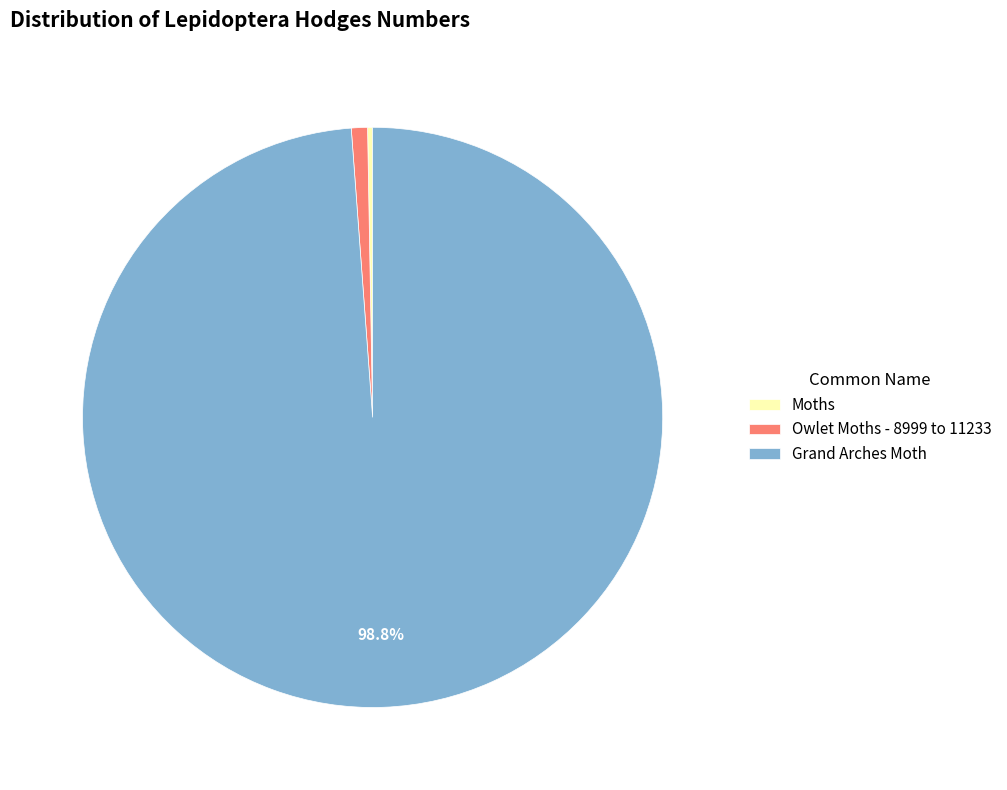

To the nearest percent, what is the average slice percentage?

33%